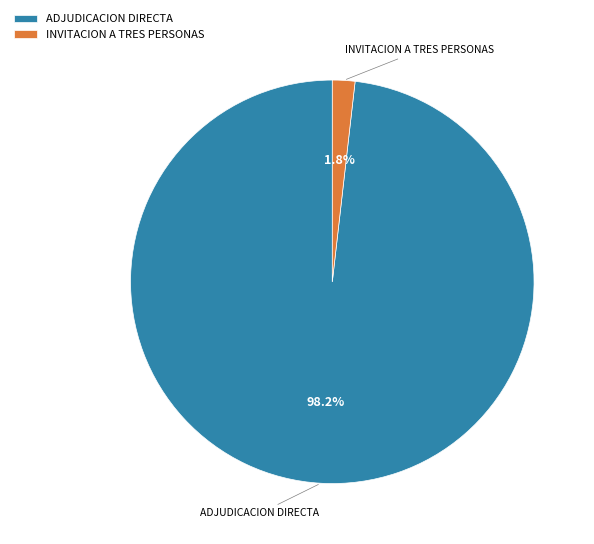

Between ADJUDICACION DIRECTA and INVITACION A TRES PERSONAS, which is larger?

ADJUDICACION DIRECTA